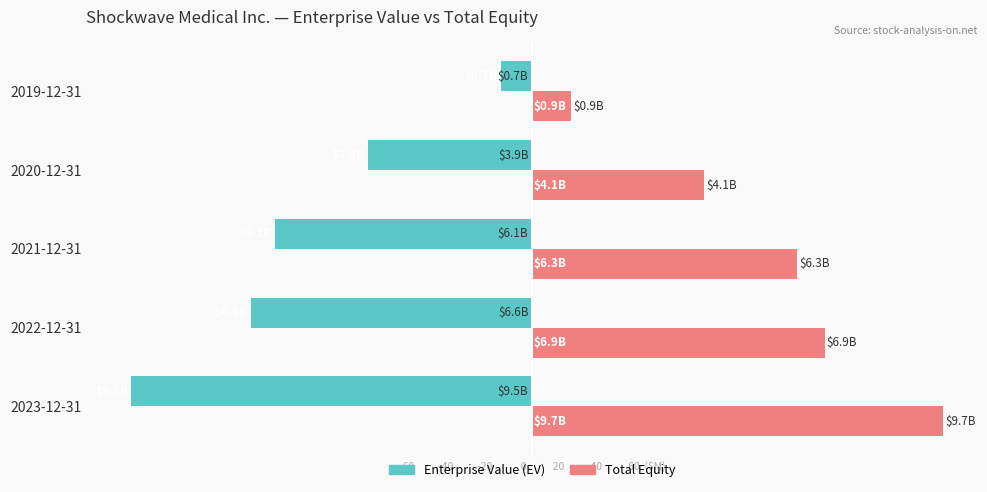

What are all the series names shown in the legend?

Enterprise Value (EV), Total Equity